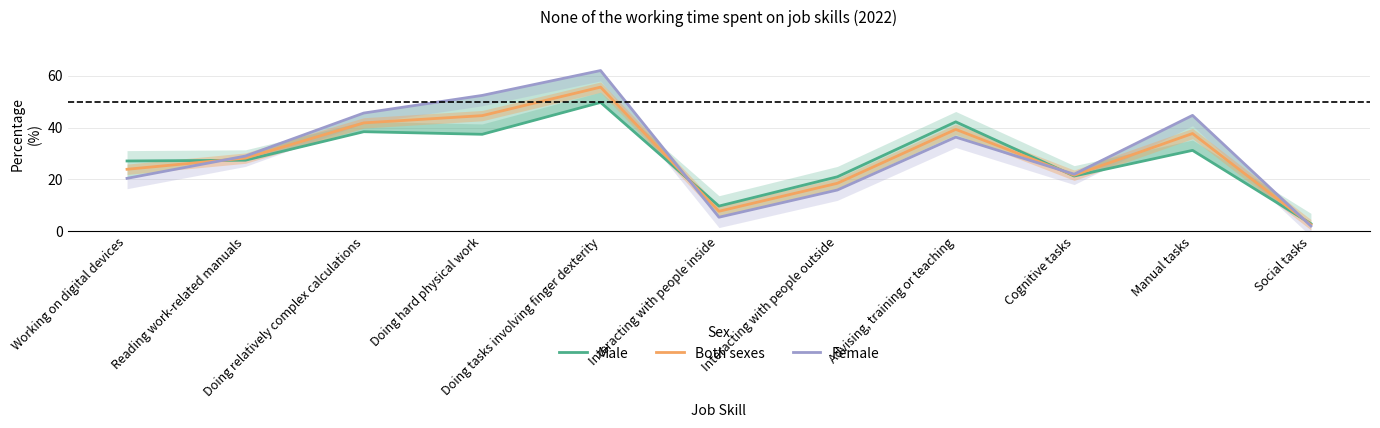

Is it true that Male equals 12.9 at Doing hard physical work?

False